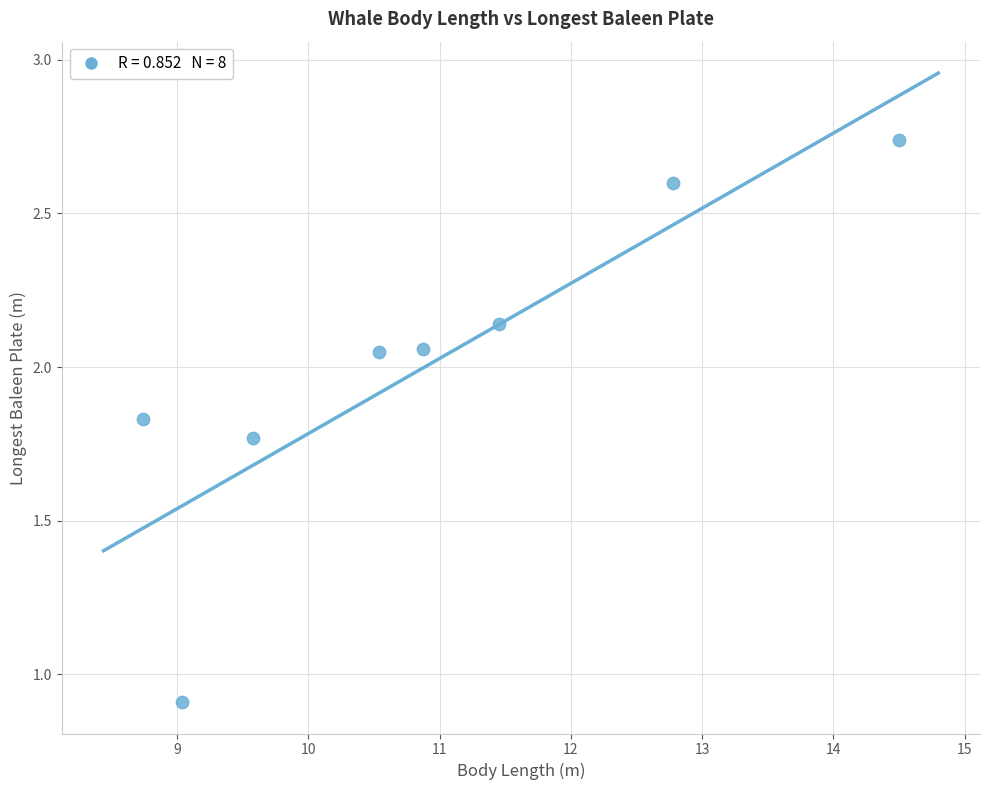

What Y value in the scatter plot is closest to 1?

0.9